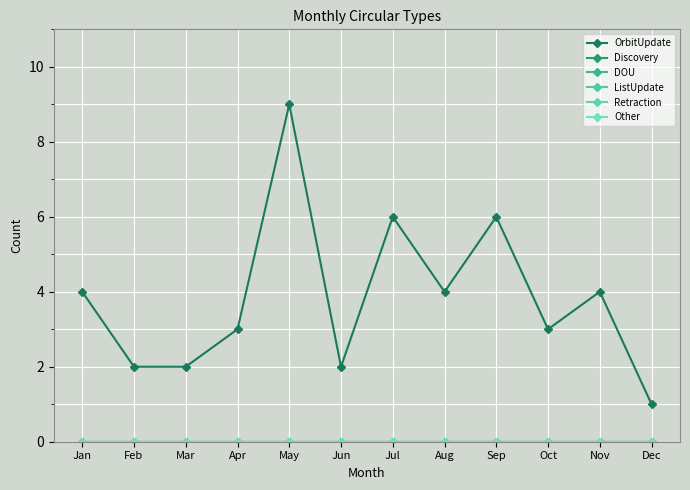

Reading left to right, what are all the values shown in this chart?

OrbitUpdate: Jan=4	Feb=2	Mar=2	Apr=3	May=9	Jun=2	Jul=6	Aug=4	Sep=6	Oct=3	Nov=4	Dec=1
Discovery: Jan=0	Feb=0	Mar=0	Apr=0	May=0	Jun=0	Jul=0	Aug=0	Sep=0	Oct=0	Nov=0	Dec=0
DOU: Jan=0	Feb=0	Mar=0	Apr=0	May=0	Jun=0	Jul=0	Aug=0	Sep=0	Oct=0	Nov=0	Dec=0
ListUpdate: Jan=0	Feb=0	Mar=0	Apr=0	May=0	Jun=0	Jul=0	Aug=0	Sep=0	Oct=0	Nov=0	Dec=0
Retraction: Jan=0	Feb=0	Mar=0	Apr=0	May=0	Jun=0	Jul=0	Aug=0	Sep=0	Oct=0	Nov=0	Dec=0
Other: Jan=0	Feb=0	Mar=0	Apr=0	May=0	Jun=0	Jul=0	Aug=0	Sep=0	Oct=0	Nov=0	Dec=0